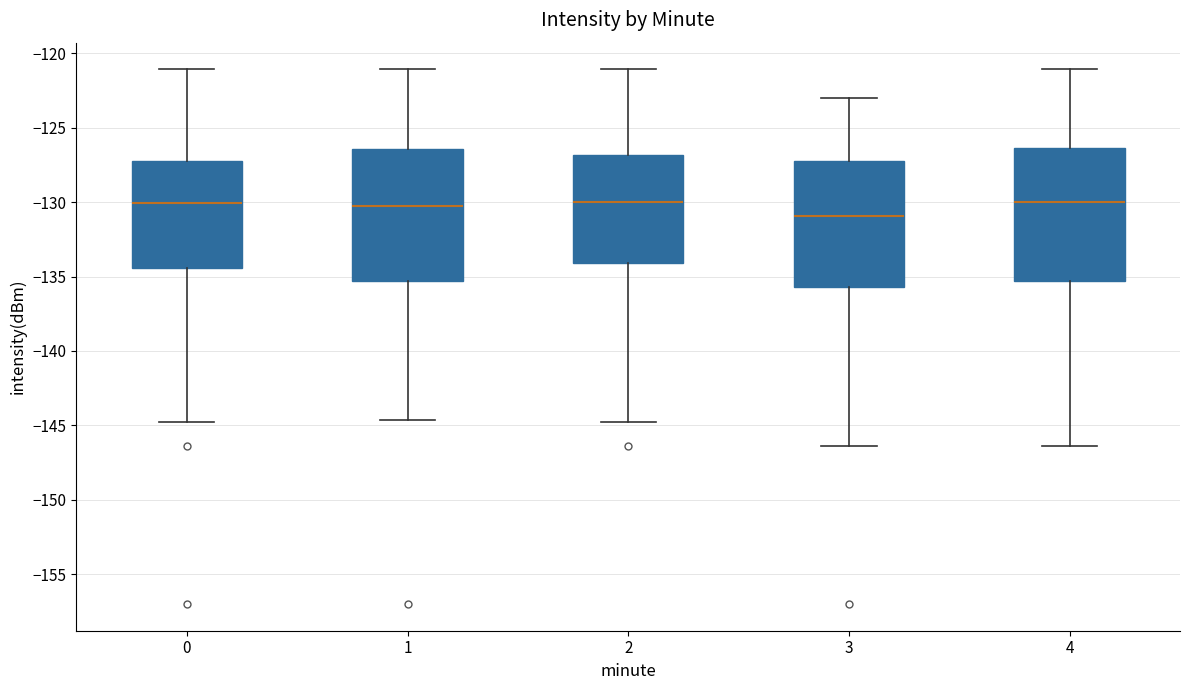

Reading left to right, read every box against the y-axis: the position of its median line, the range the box covers, and the ends of its whiskers. The values are not printed on the chart, so give them approximately, as read against the axis.

0: median -130.0, box -134.5 to -127.0, whiskers -145.0 to -121.0
1: median -130.5, box -135.5 to -126.5, whiskers -144.5 to -121.0
2: median -130.0, box -134.0 to -127.0, whiskers -145.0 to -121.0
3: median -131.0, box -135.5 to -127.0, whiskers -146.5 to -123.0
4: median -130.0, box -135.5 to -126.5, whiskers -146.5 to -121.0